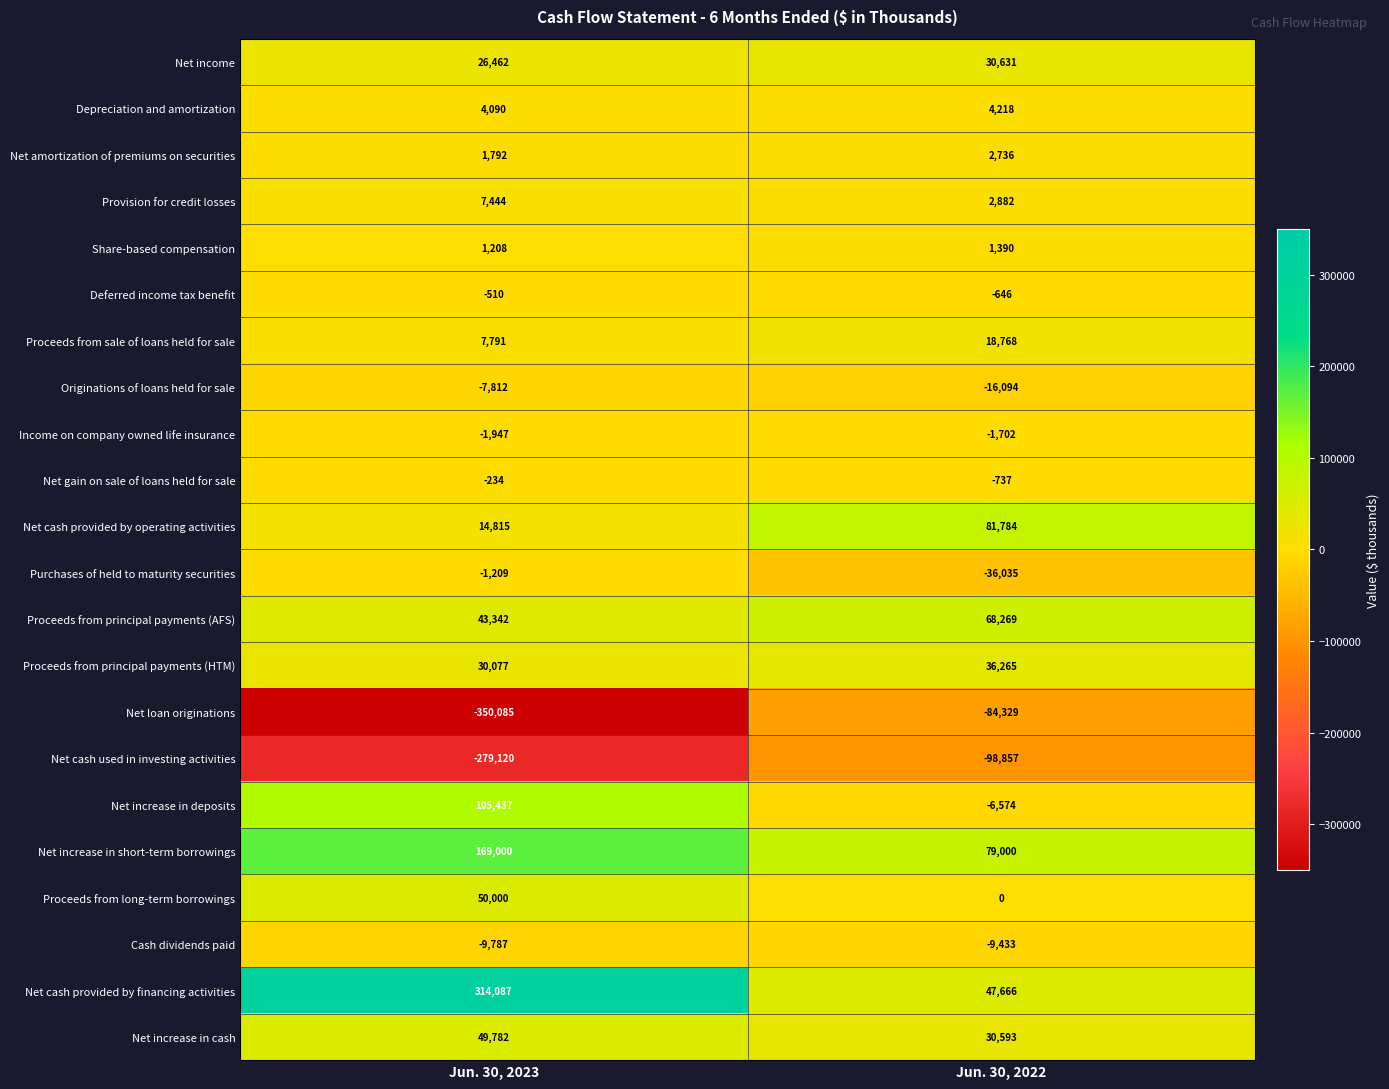

What is the difference between the Deferred income tax benefit values at Jun. 30, 2022 and Jun. 30, 2023?

136